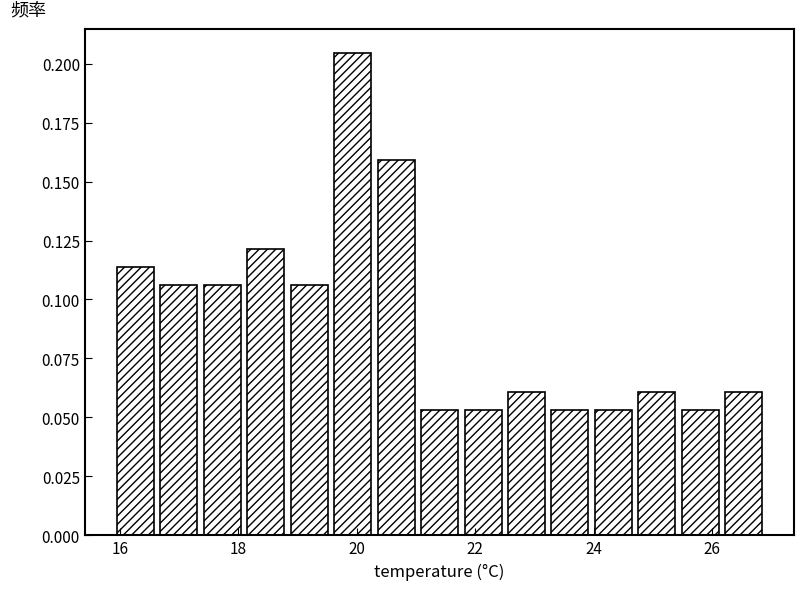

Read against the x-axis, roughly where is the centre of the tallest bar?

20.0